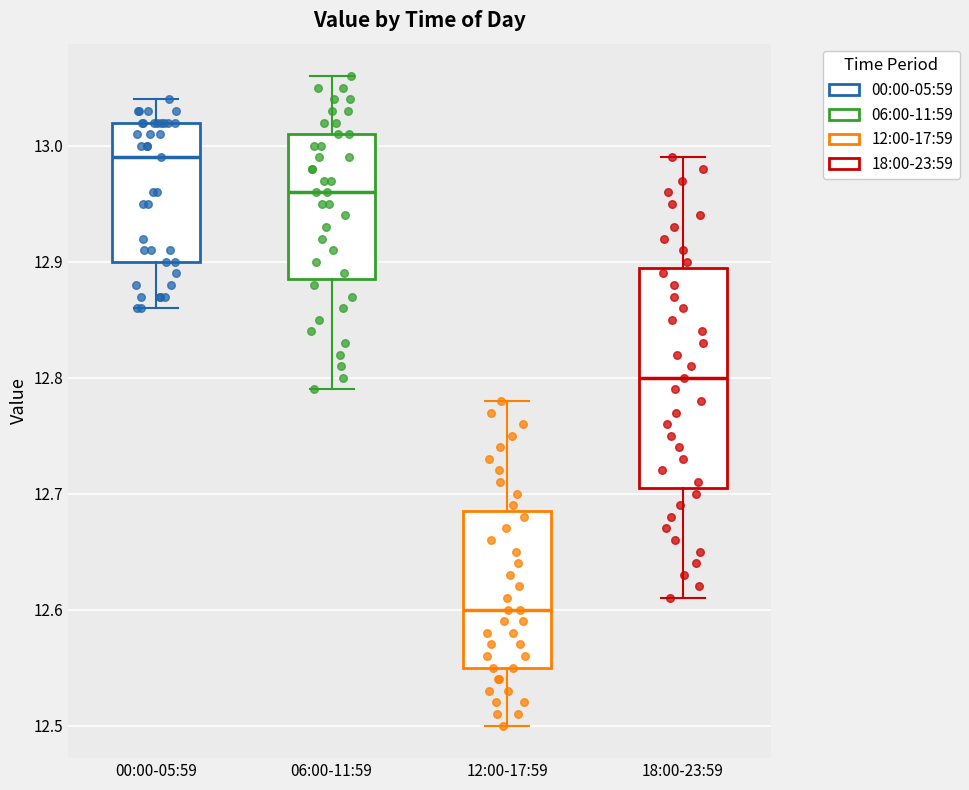

Comparing the boxes themselves (not the whiskers), which one is the tallest?

18:00-23:59